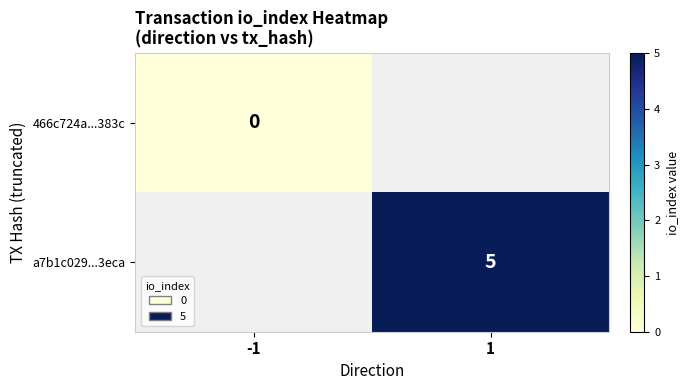

The a7b1c029...3eca series shows 7 at 1. True or false?

False